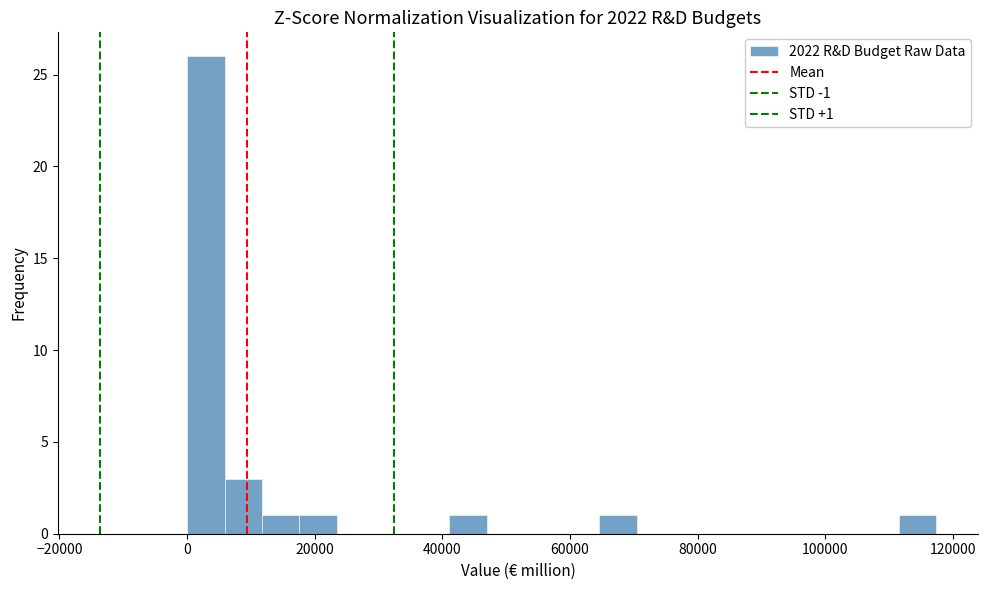

Around what value on the x-axis is the tallest bar? Give the approximate position of its centre, as read against the axis.

2000